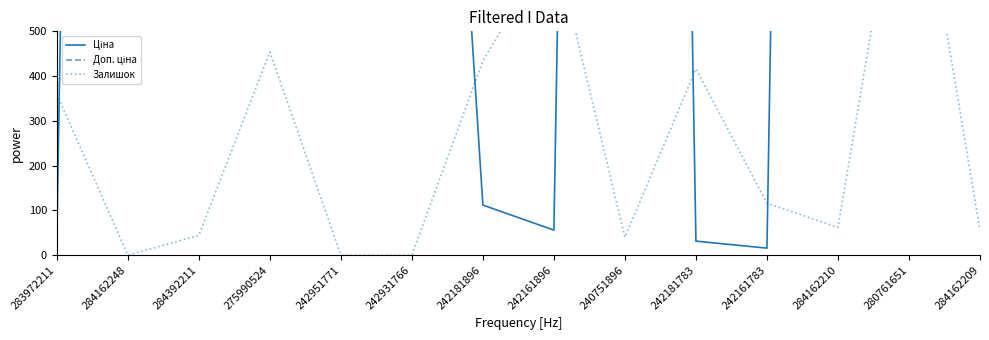

List the labels in order of Ціна value, smallest first.

242161783, 242181783, 283972211, 242161896, 242181896, 242931766, 275990524, 280761651, 242951771, 284392211, 240751896, 284162248, 284162210, 284162209